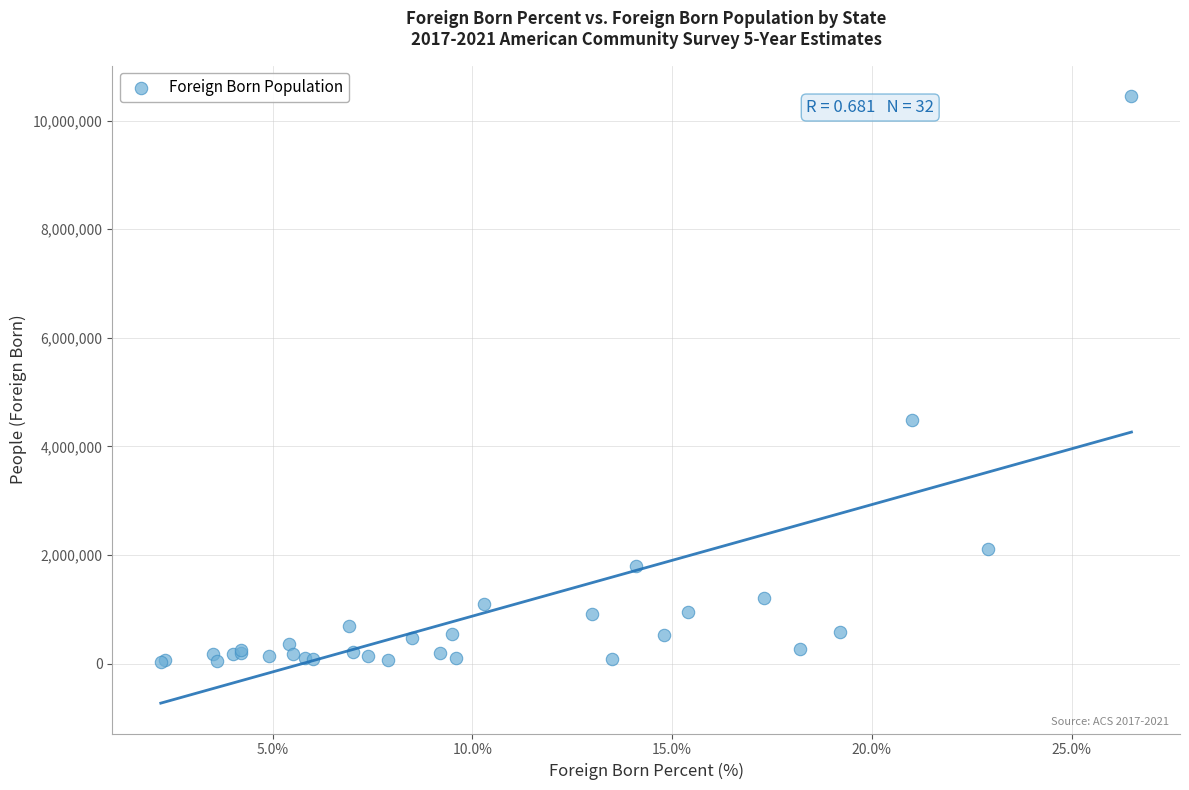

What Y value in the scatter plot is closest to 5239255?

4478419